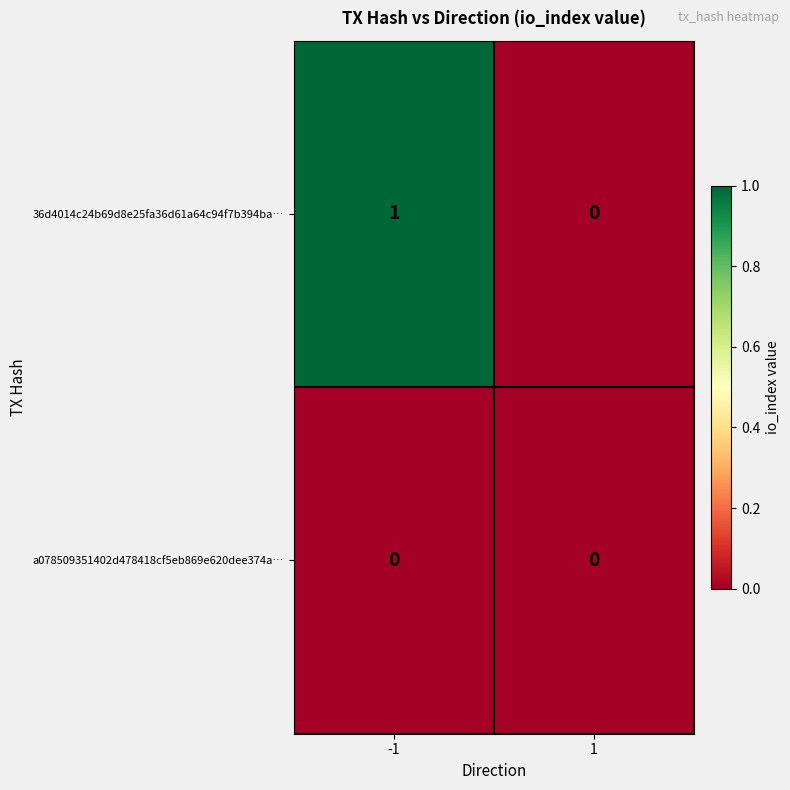

At -1, list the series in order from largest to smallest.

36d4014c24b69d8e25fa36d61a64c94f7b394ba…, a078509351402d478418cf5eb869e620dee374a…